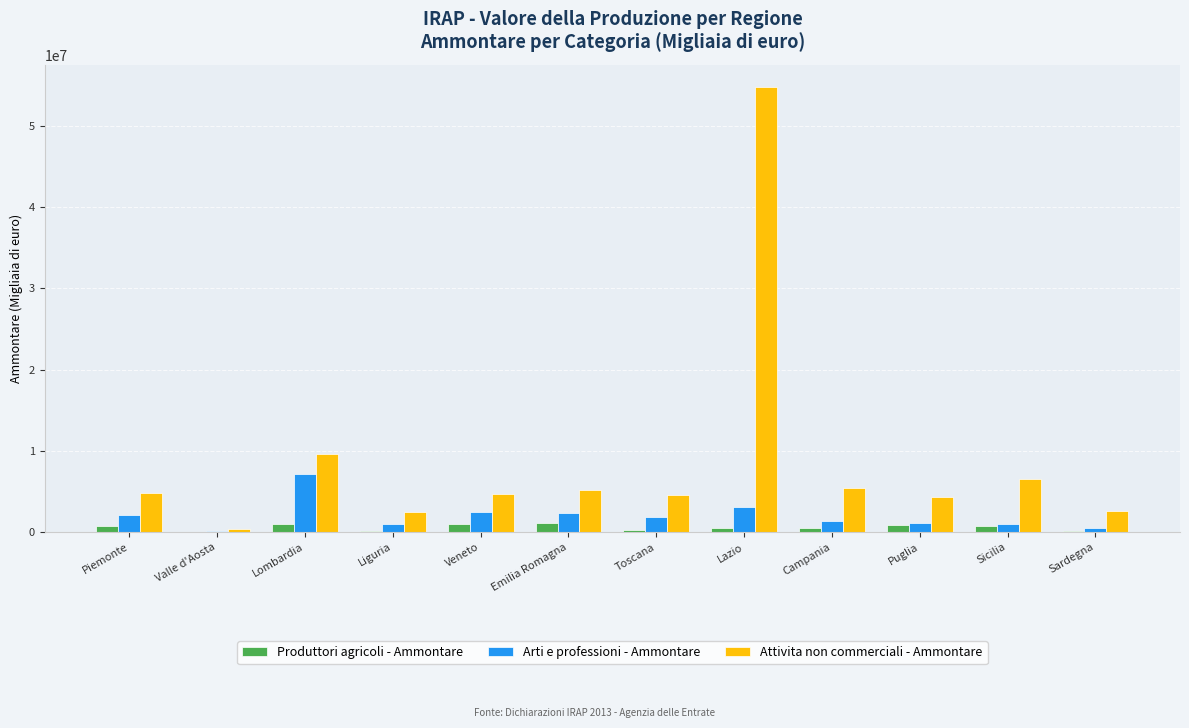

What is the sum of all Arti e professioni - Ammontare values?

23883709